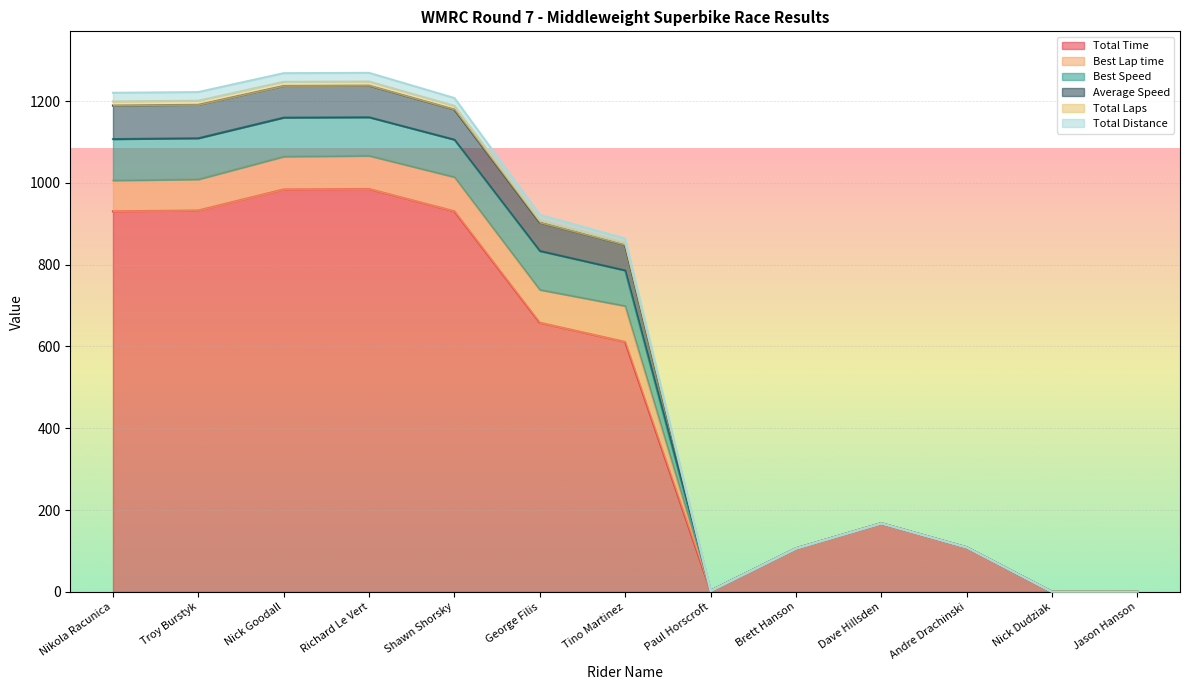

True or false: Average Speed has more than 2 points higher than both neighbors.

False